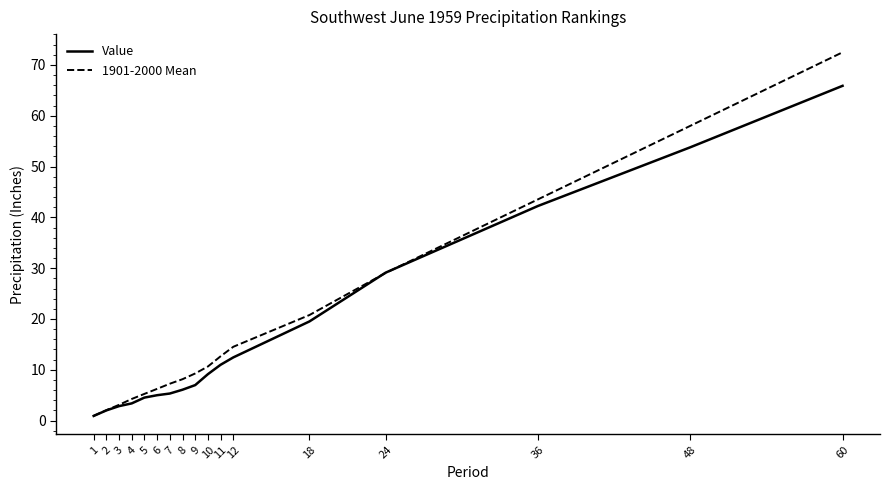

What is the average value of the 1901-2000 Mean series?

18.1